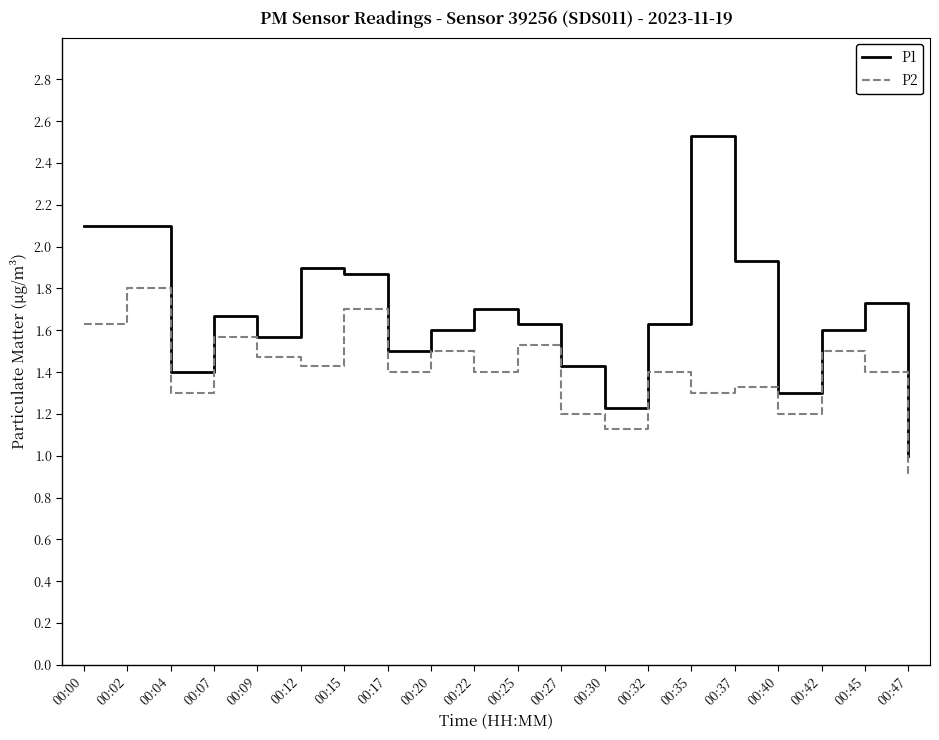

The P1 series shows 2.5 at 00:20. True or false?

False